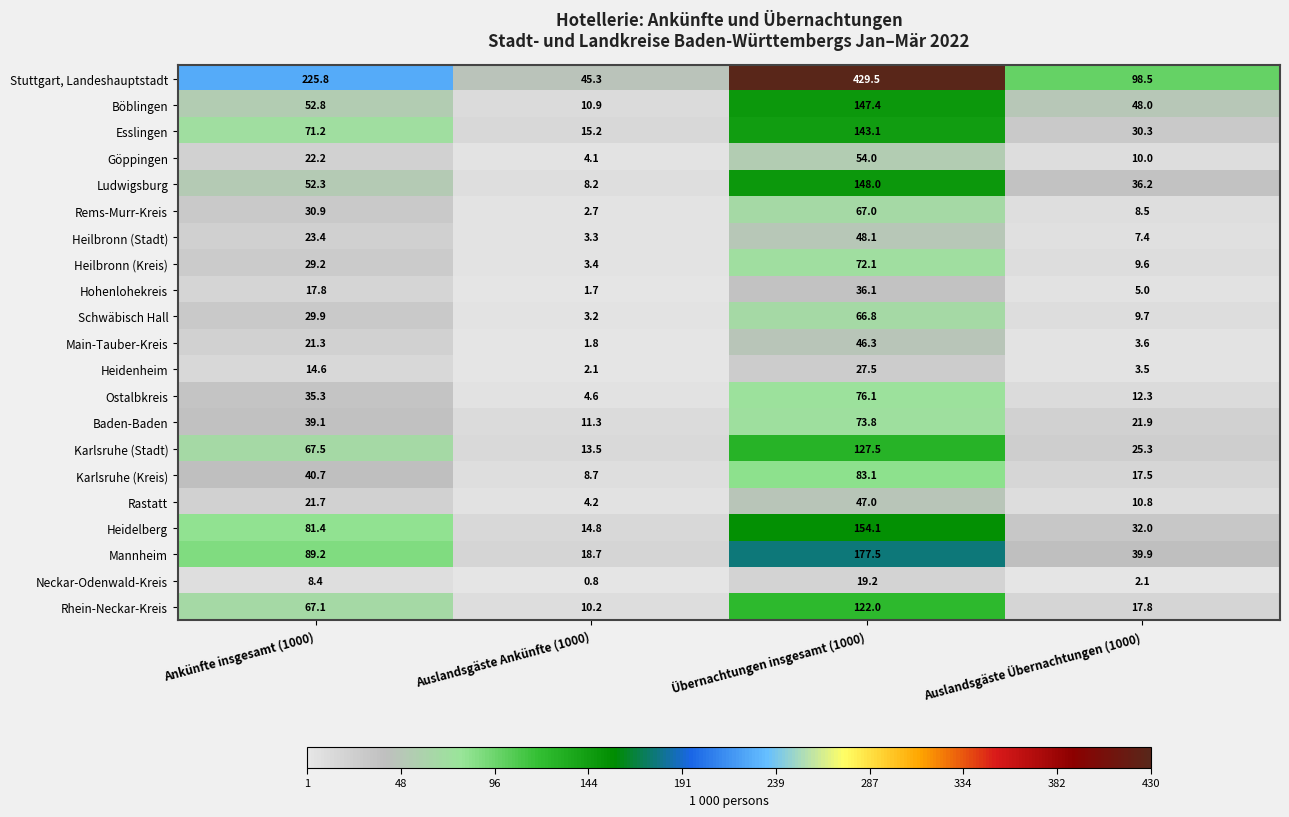

True or false: Rastatt has a value of 21.7 at Ankünfte insgesamt (1000).

True